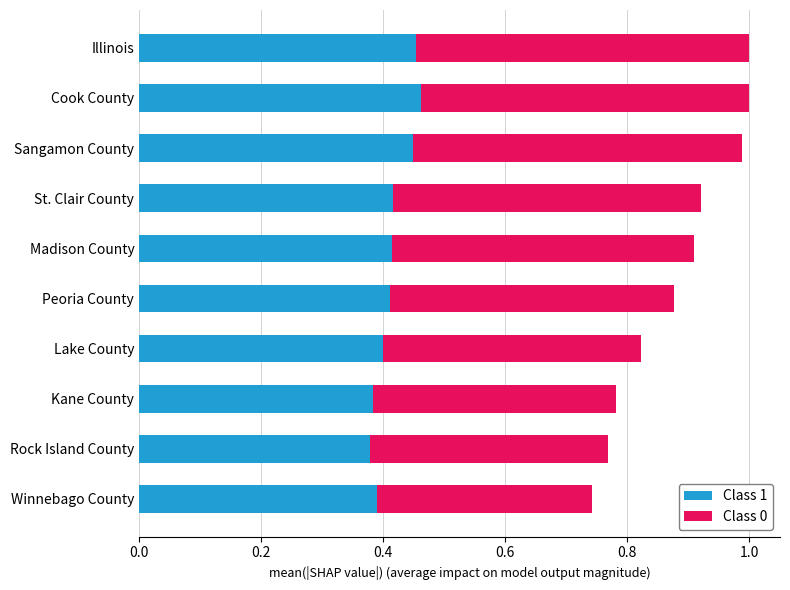

What is the total value across all series at Illinois?

1.0